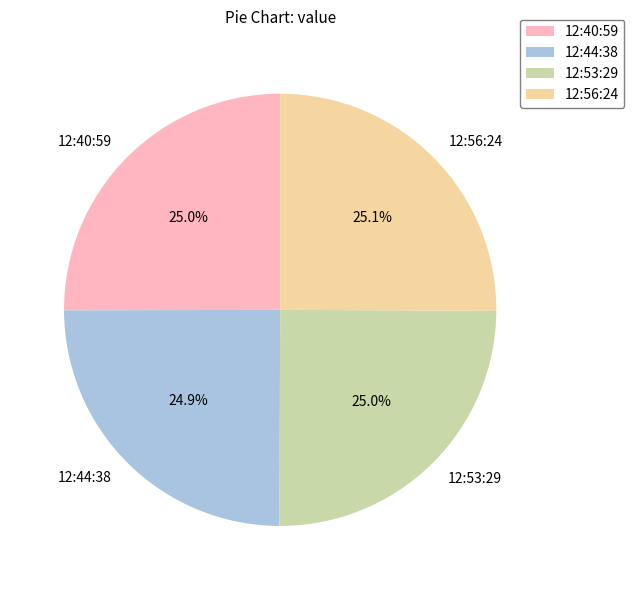

What is the ratio of the value at 12:40:59 to the value at 12:53:29?

1.0